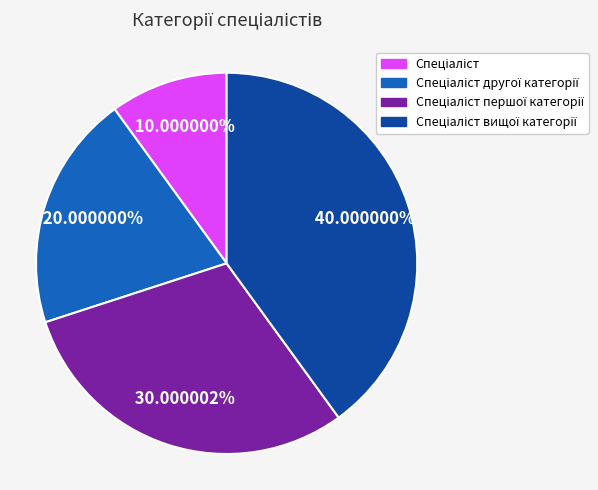

Is there any slice that represents more than half of the pie?

No